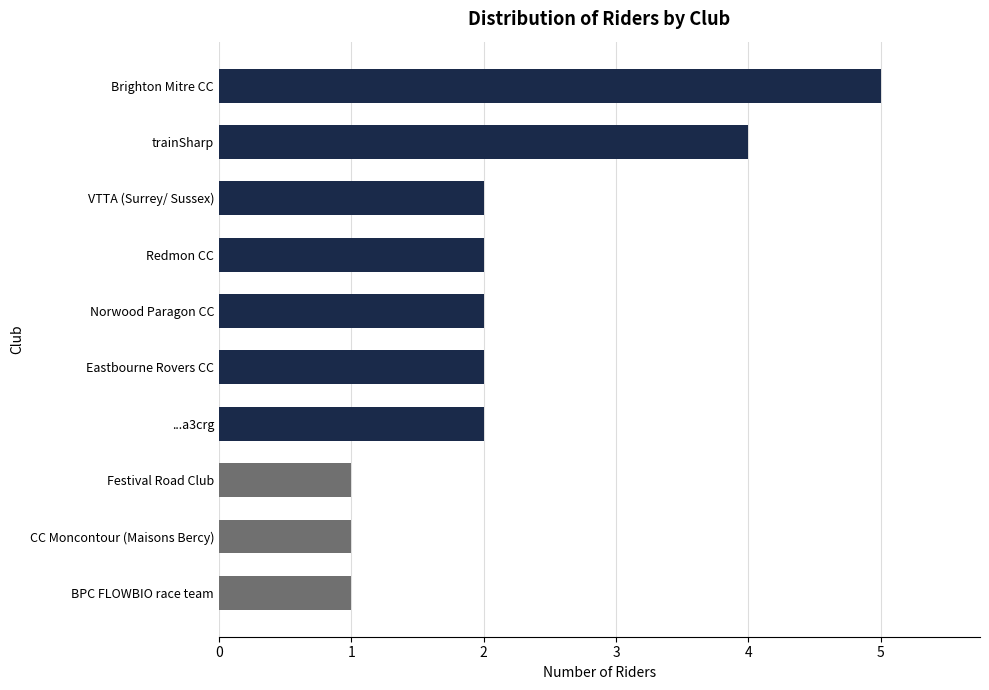

How many data points does each series have?

10